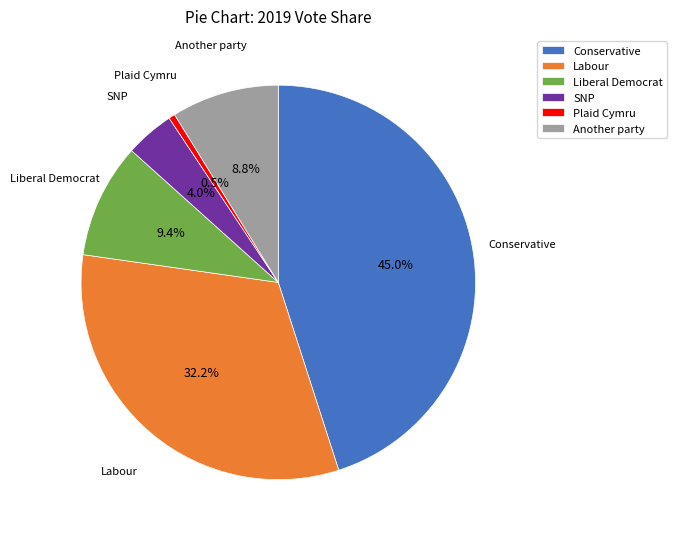

The Labour slice represents 23% of the pie. True or false?

False